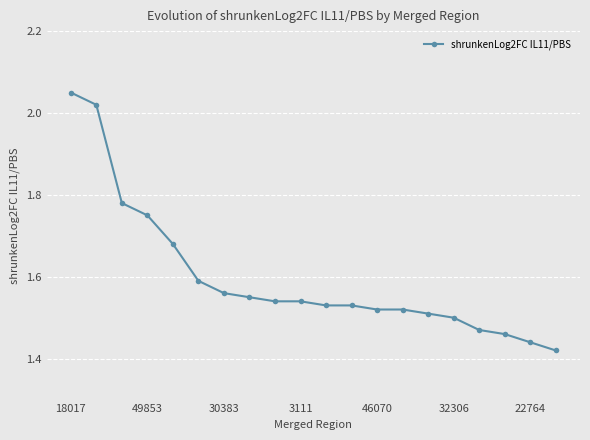

What is the difference between the maximum and minimum values?

0.6